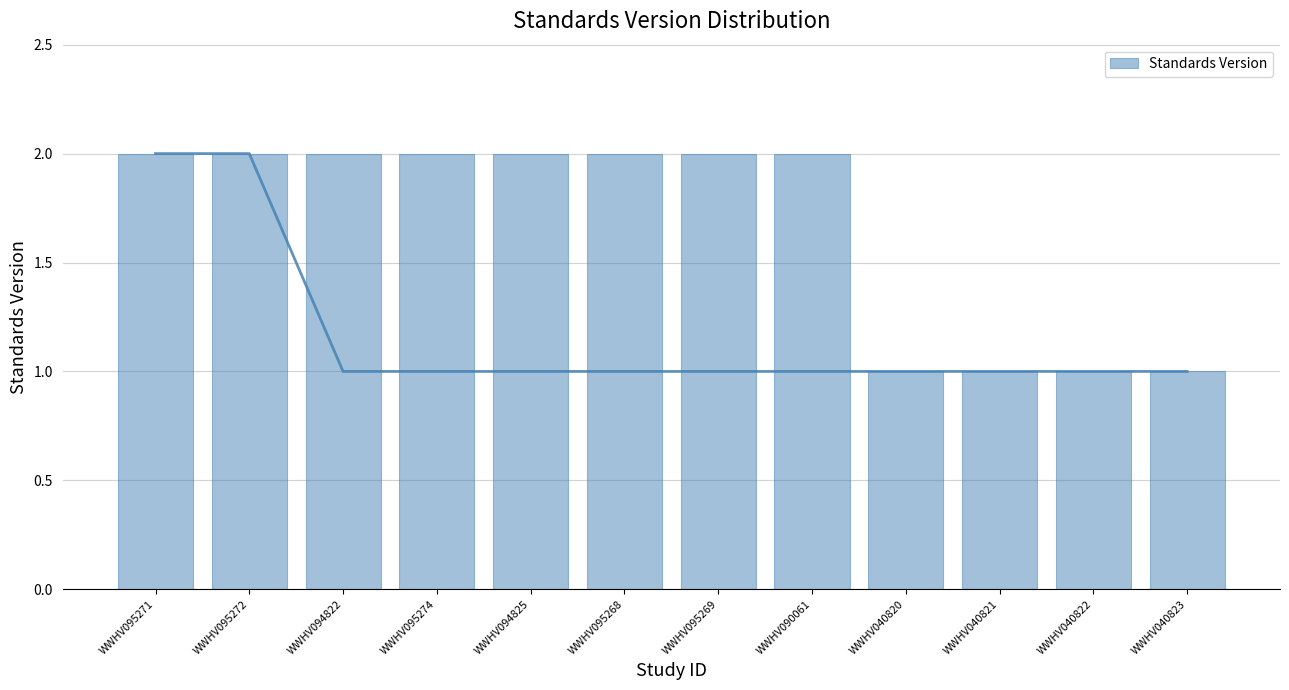

Count the number of categories in the chart.

12